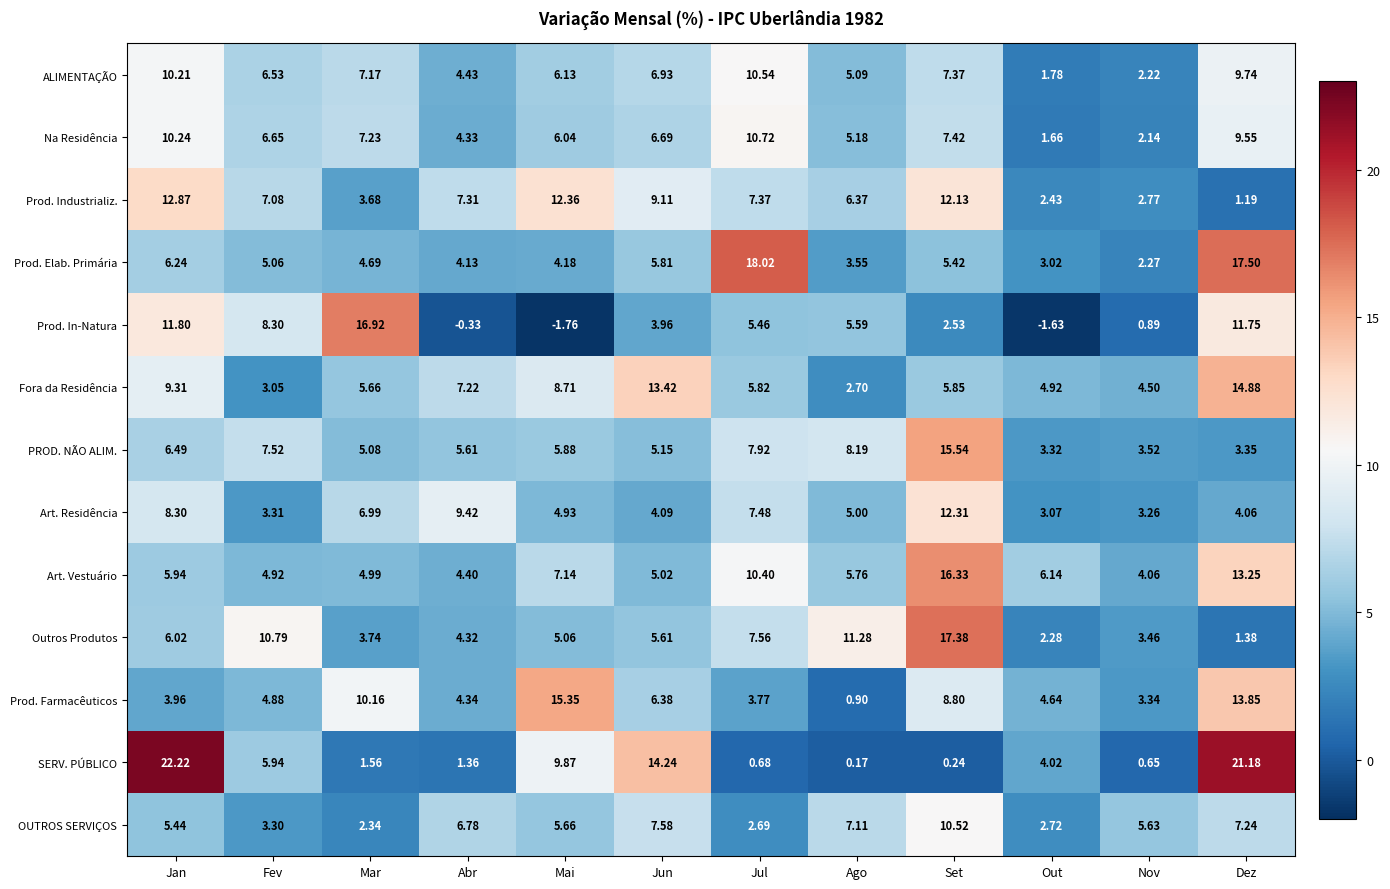

At which category is the sum across all series the highest?

Dez